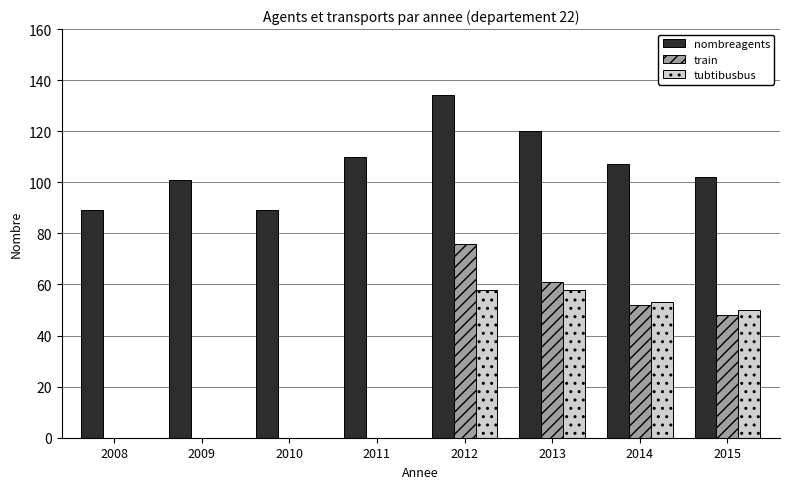

What is the sum of the tubtibusbus values at 2013 and 2012?

116